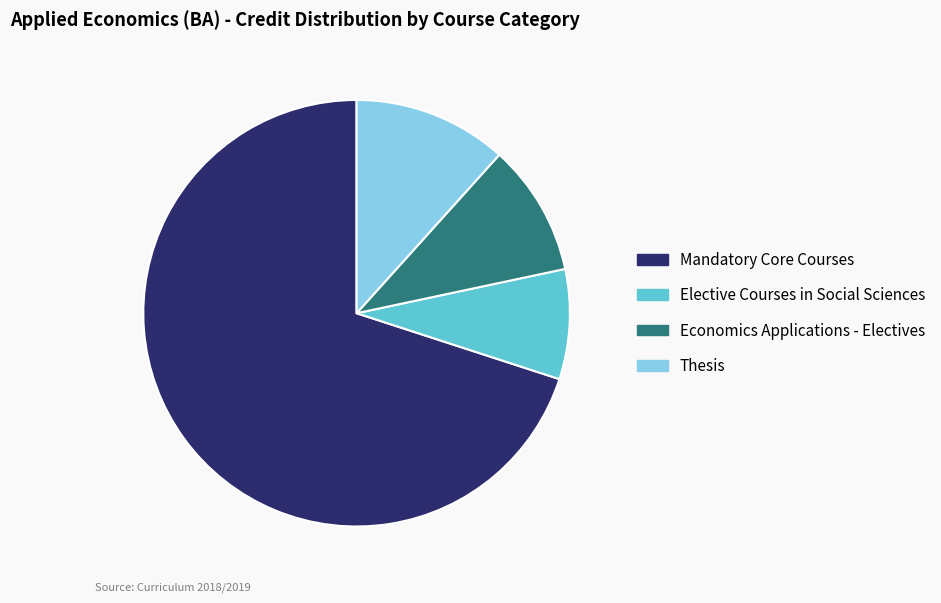

Which category accounts for the majority?

Mandatory Core Courses